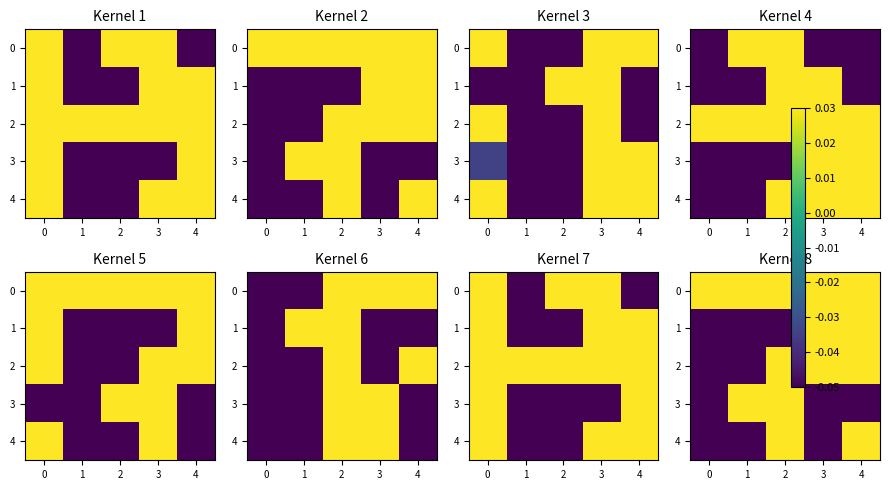

Which has a higher value, 2 or 3?

3